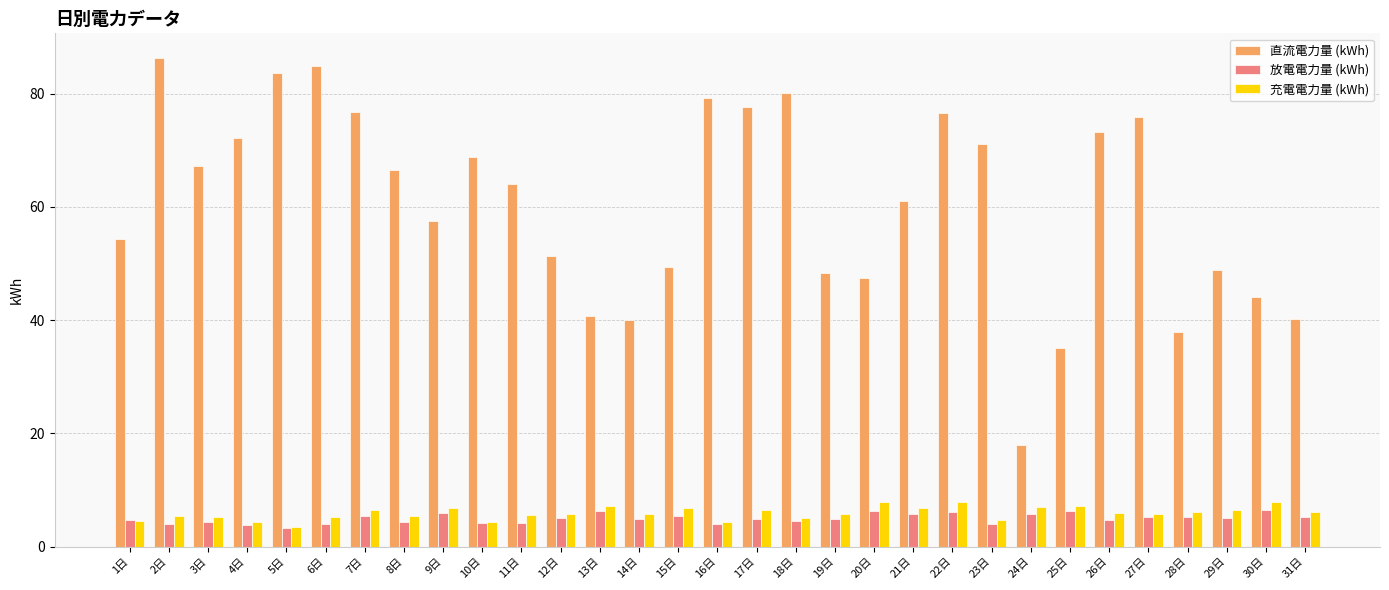

Which category has the highest value in the 直流電力量 (kWh) series?

2日